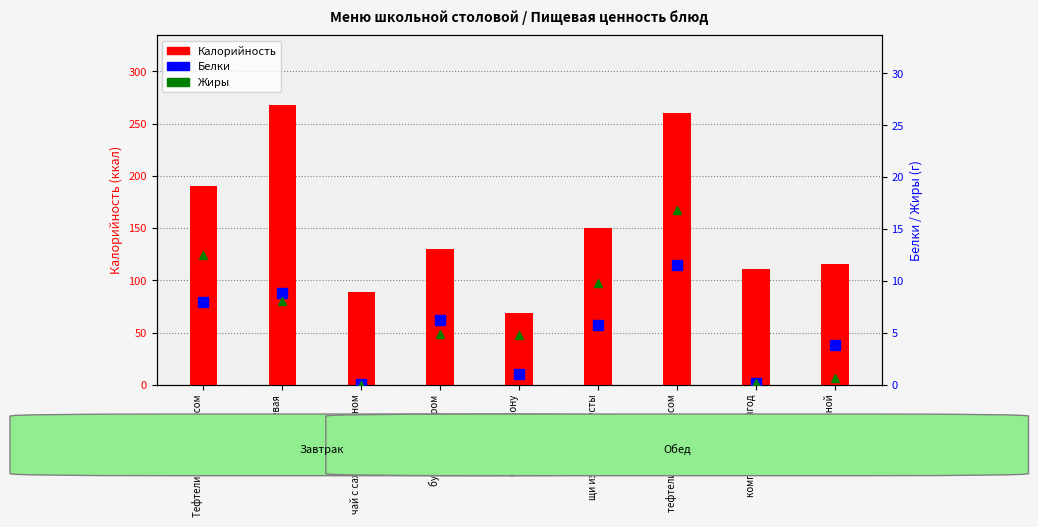

Reading left to right, transcribe all the data shown in this chart.

Калорийность: 190.0	267.4	88.7	130.2	69.0	149.6	260.0	111.1	115.2
Белки: 8.0	8.8	0.0	6.3	1.0	5.8	11.5	0.2	3.8
Жиры: 12.5	8.1	0.0	4.9	4.8	9.8	16.8	0.2	0.7